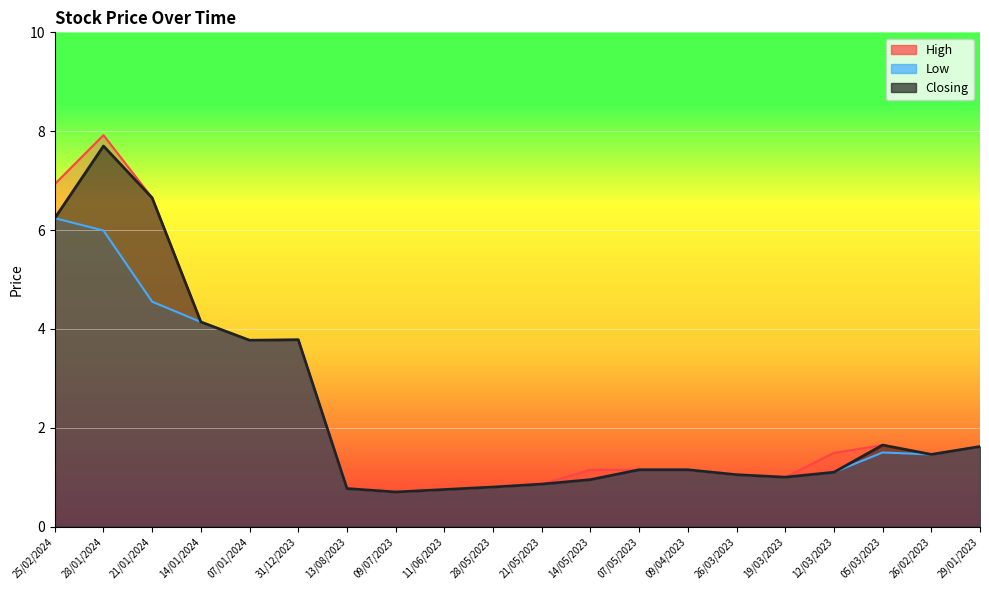

True or false: Closing has a value of 1.0 at 09/07/2023.

False